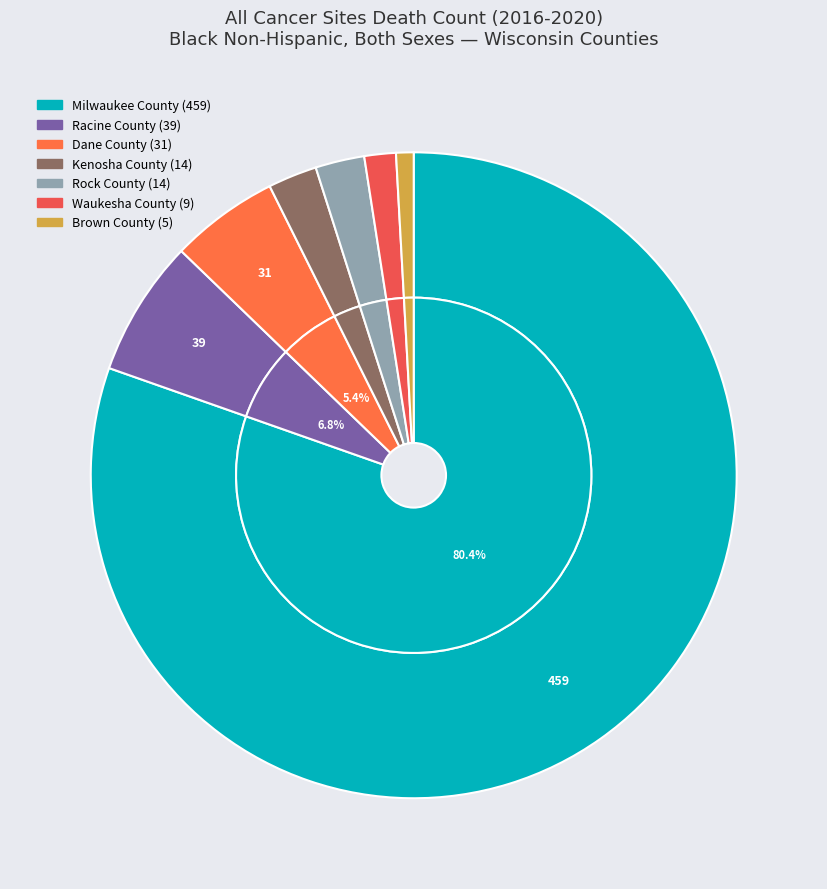

What is the majority slice?

Milwaukee County